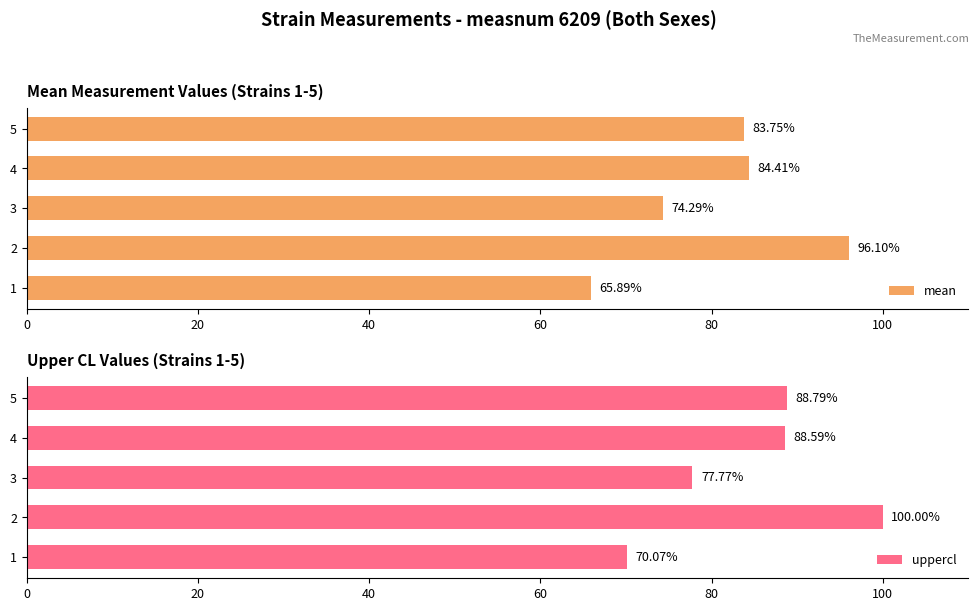

True or false: uppercl has a value of 58.3 at 4.

False